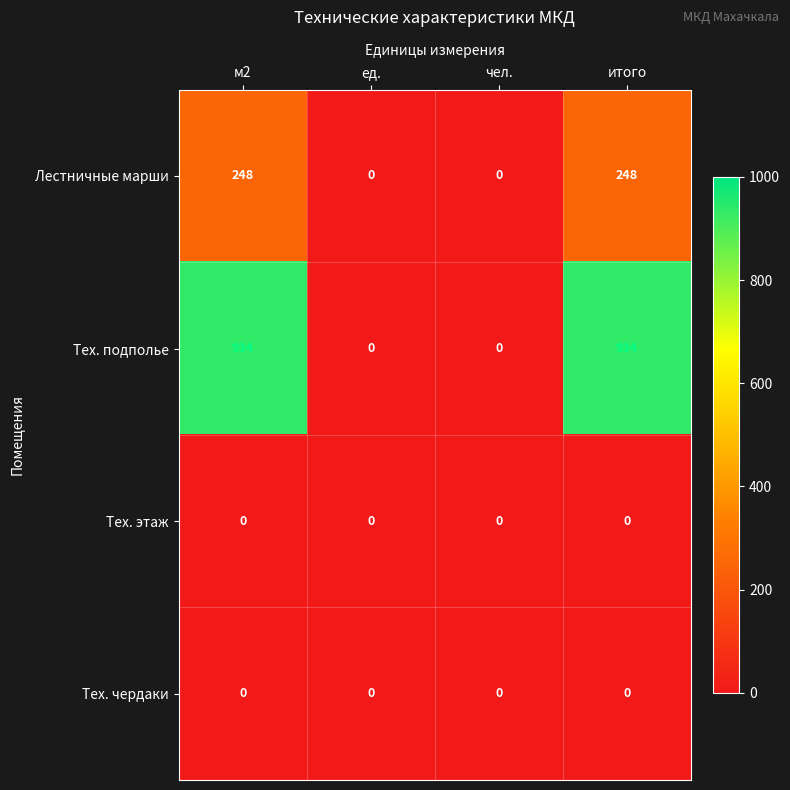

True or false: Тех. этаж has a value of 0 at м2.

True